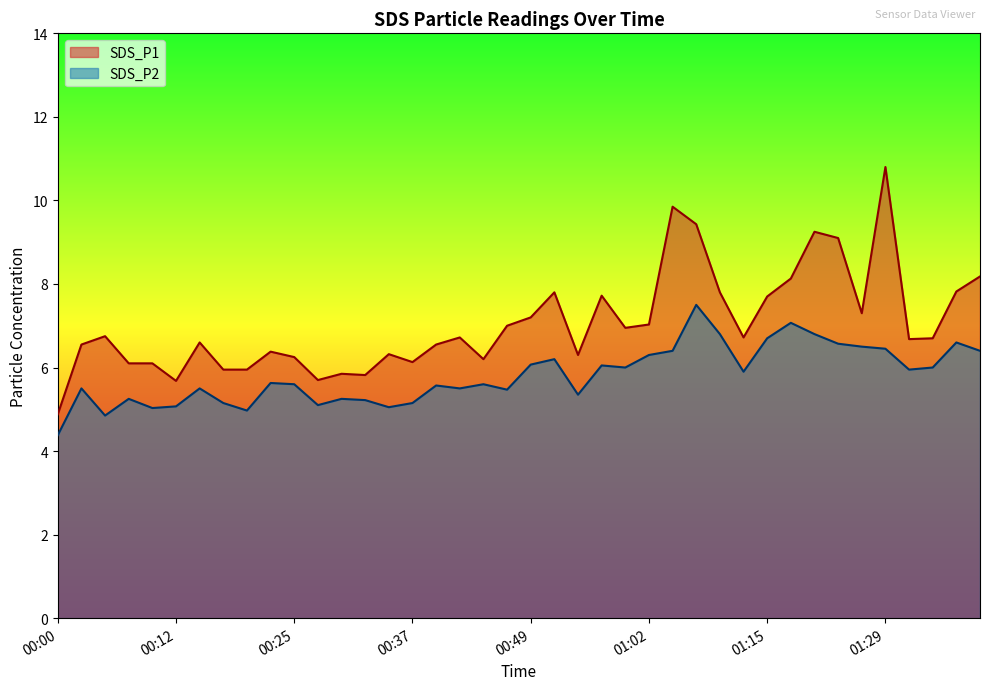

The value of SDS_P2 at 01:10 is 9.9. True or false?

False